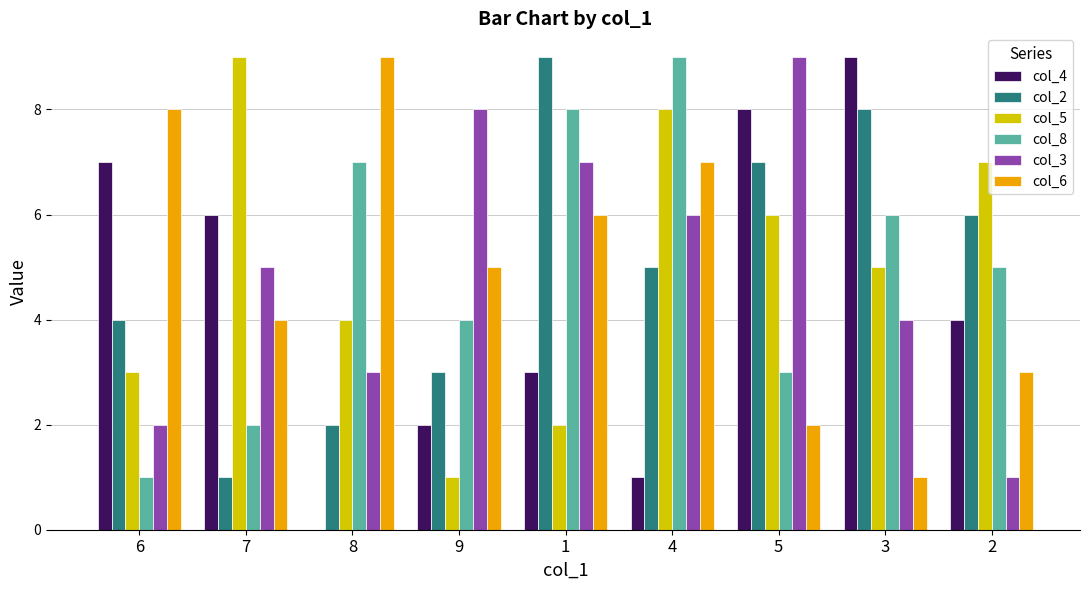

At which label does col_2 reach its peak?

1